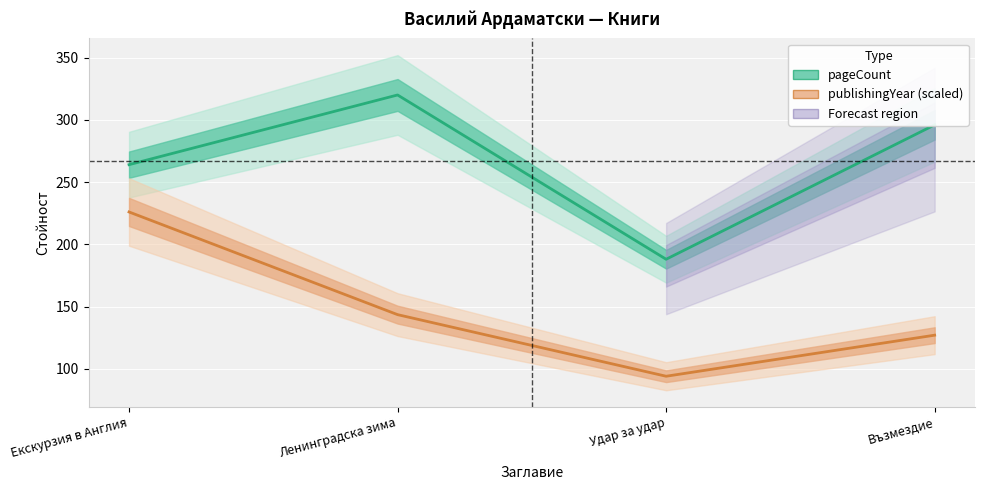

True or false: pageCount has more than 0 interior local peaks.

True